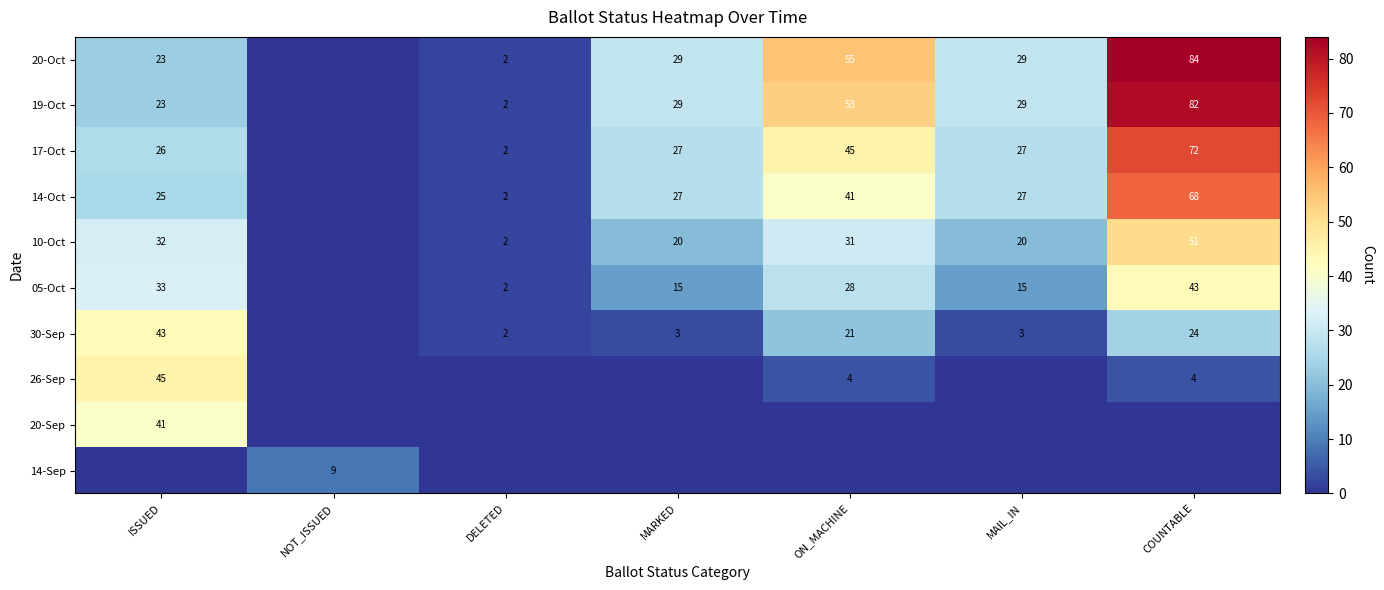

Is the value of 30-Sep at DELETED greater than the value of 19-Oct at MAIL_IN?

No